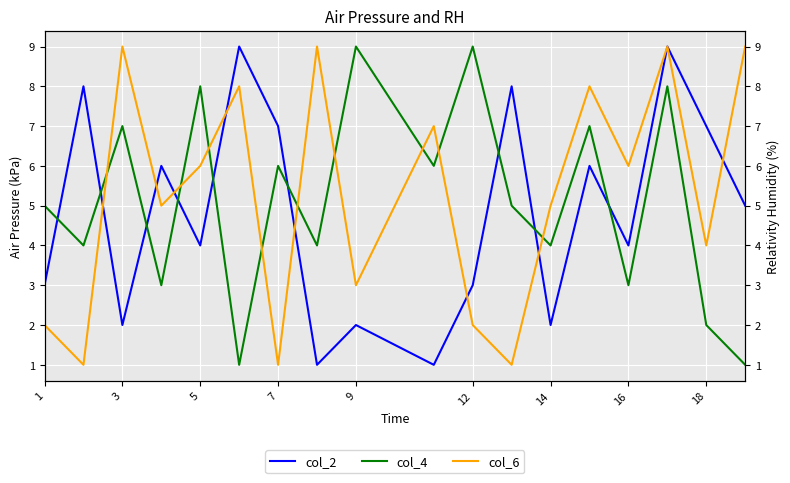

True or false: col_2 and col_4 intersect in this chart.

True